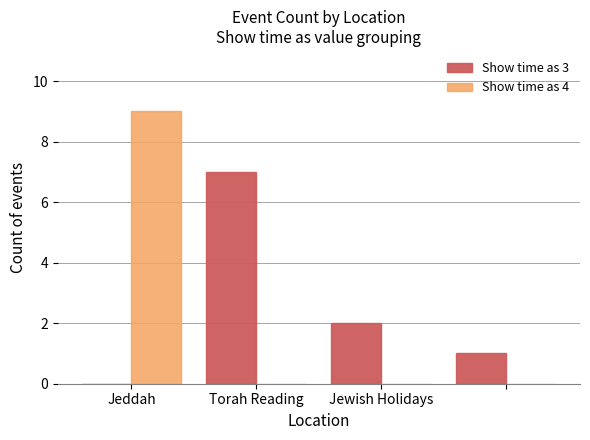

What is the sum of all Show time as 4 values?

9